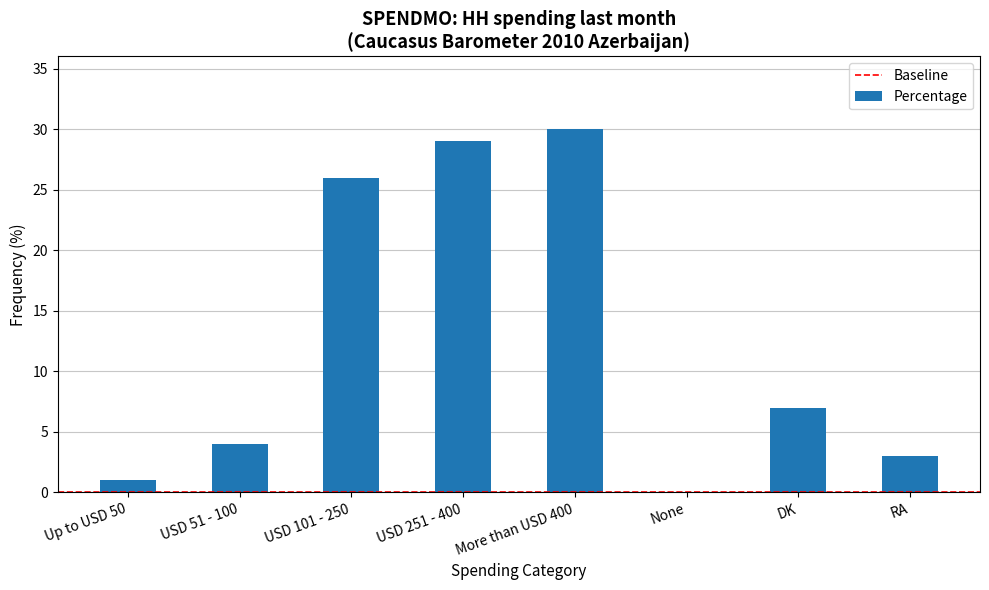

Does the chart contain stacked bars?

No